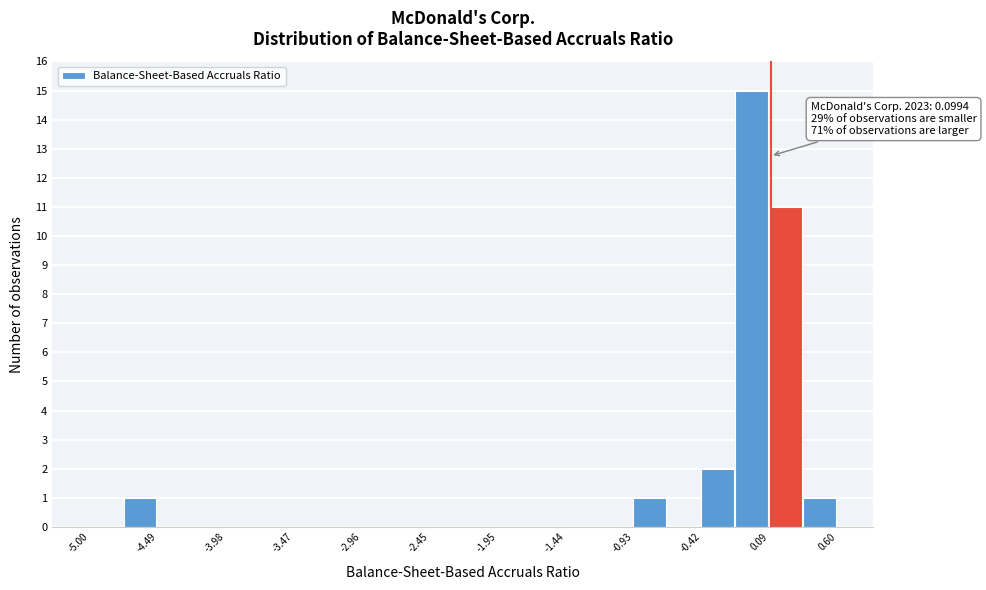

Around what value on the x-axis is the tallest bar? Give the approximate position of its centre, as read against the axis.

0.0